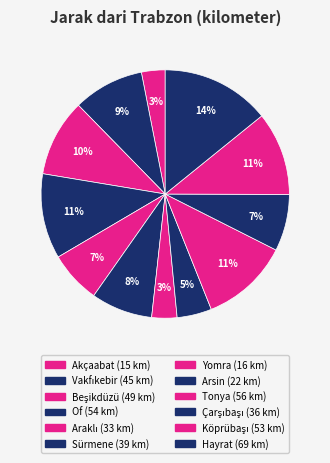

Does Sürmene account for over 50% of the chart?

No